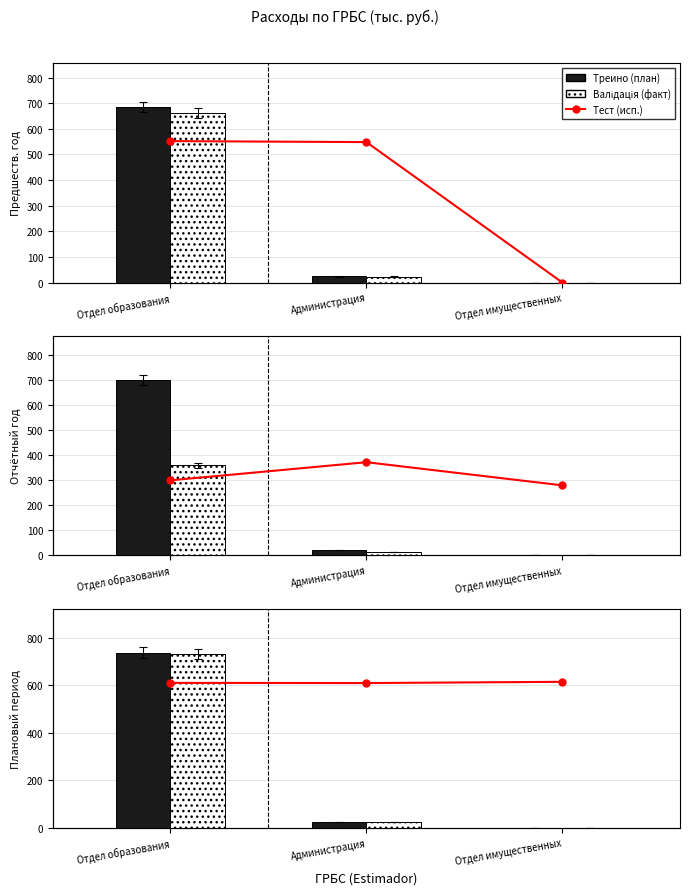

How many groups of bars are there?

3